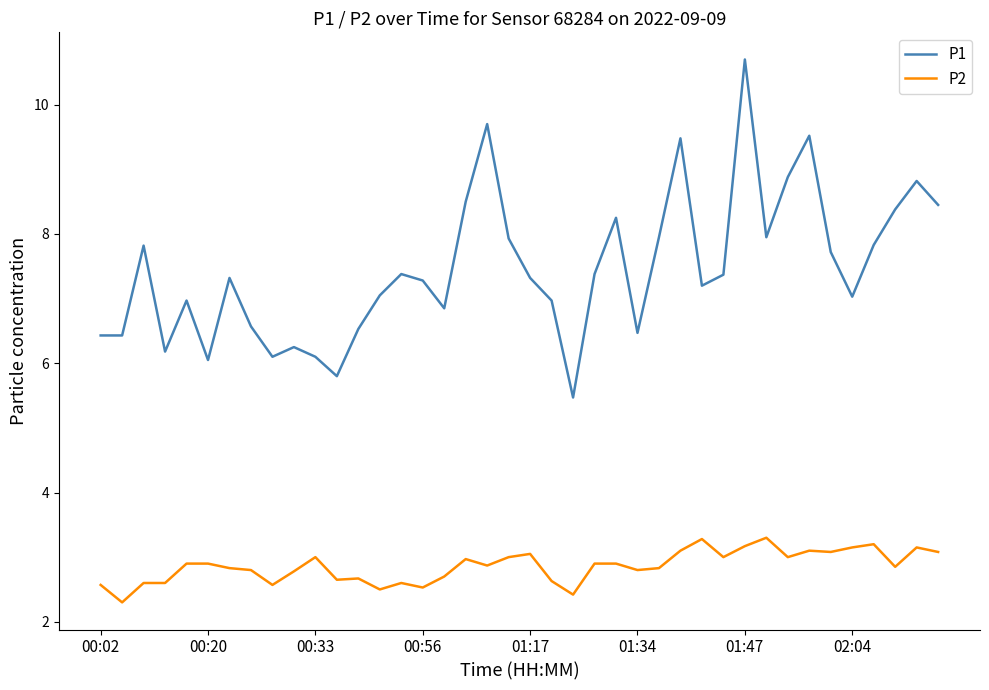

What is the minimum value shown in the chart?

2.3